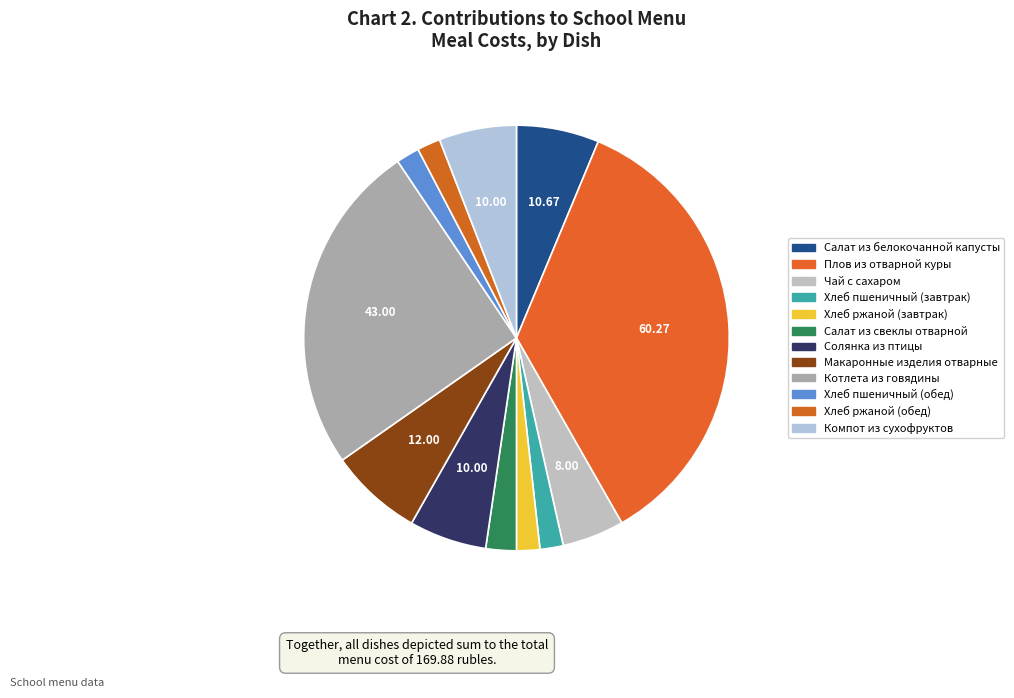

How many slices are in this pie chart?

12